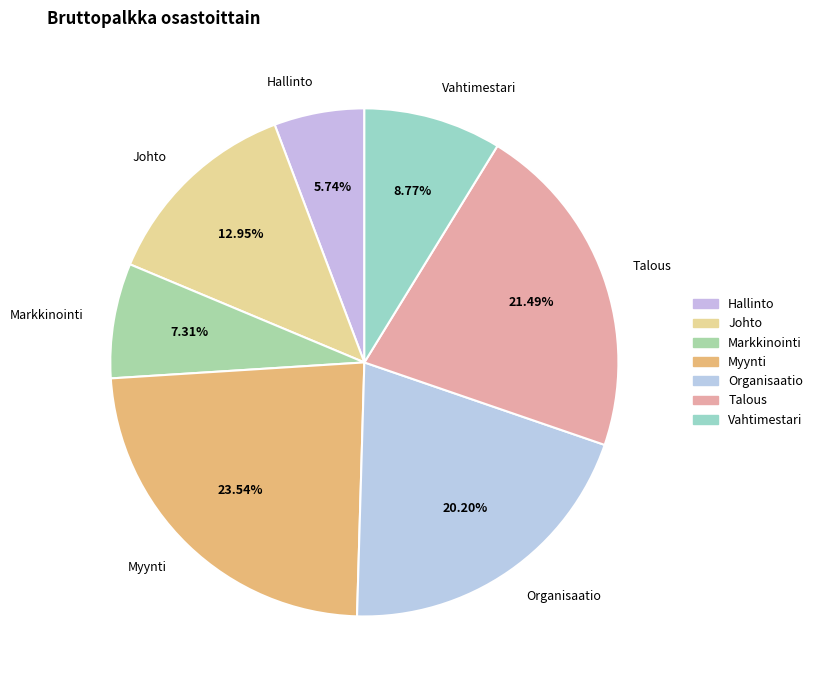

Which category has the biggest portion of the pie?

Myynti